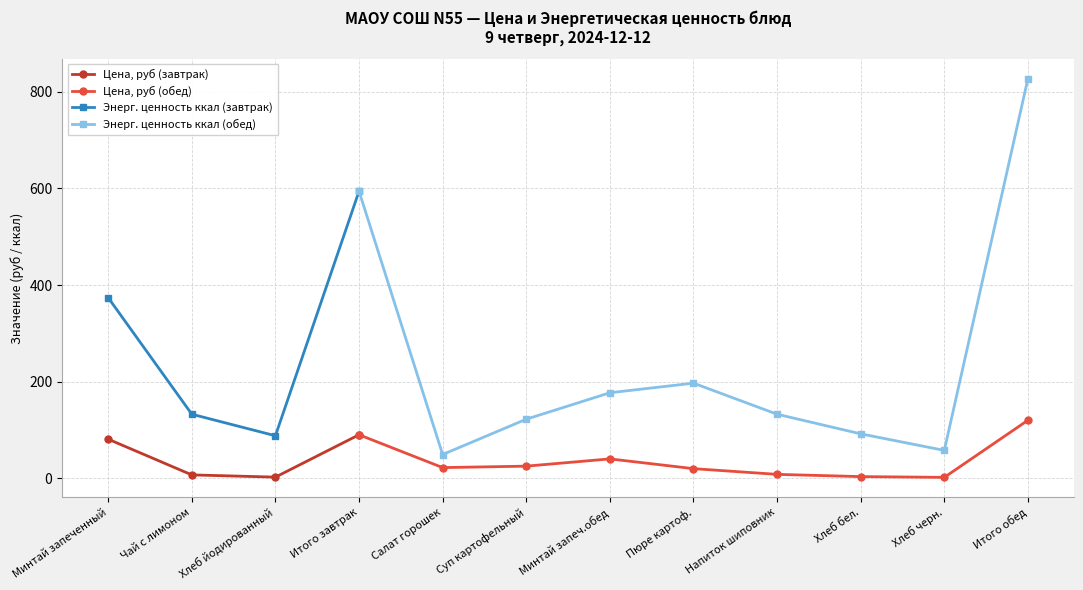

The value of Энергетическая ценность ккал (завтрак items) at Чай с лимоном is 221.3. True or false?

False